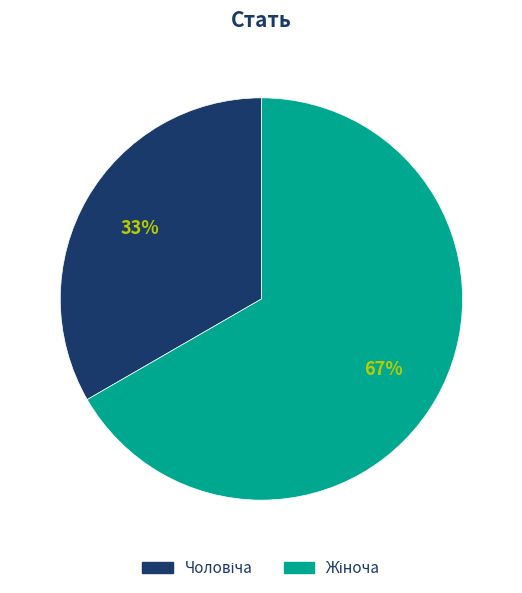

To the nearest percent, what is the average slice percentage?

50%